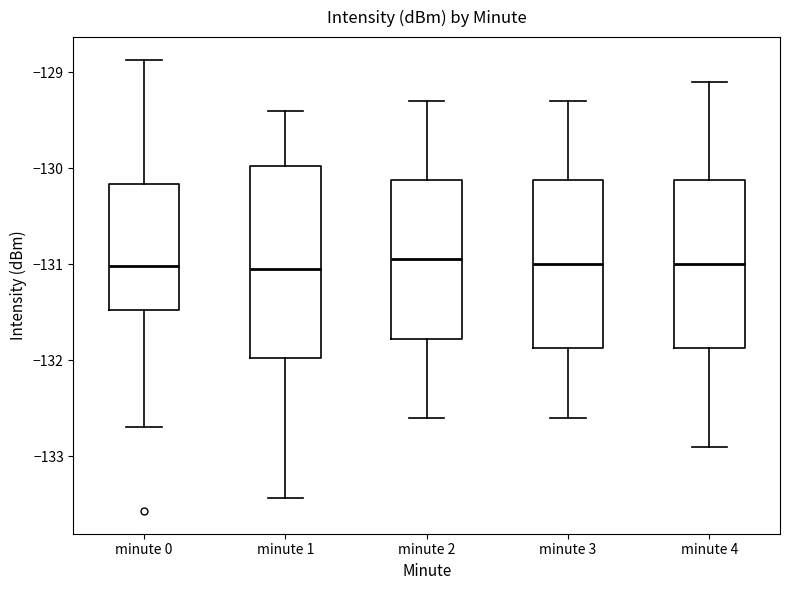

Which box is the tallest, from its lower edge to its upper edge?

minute 1